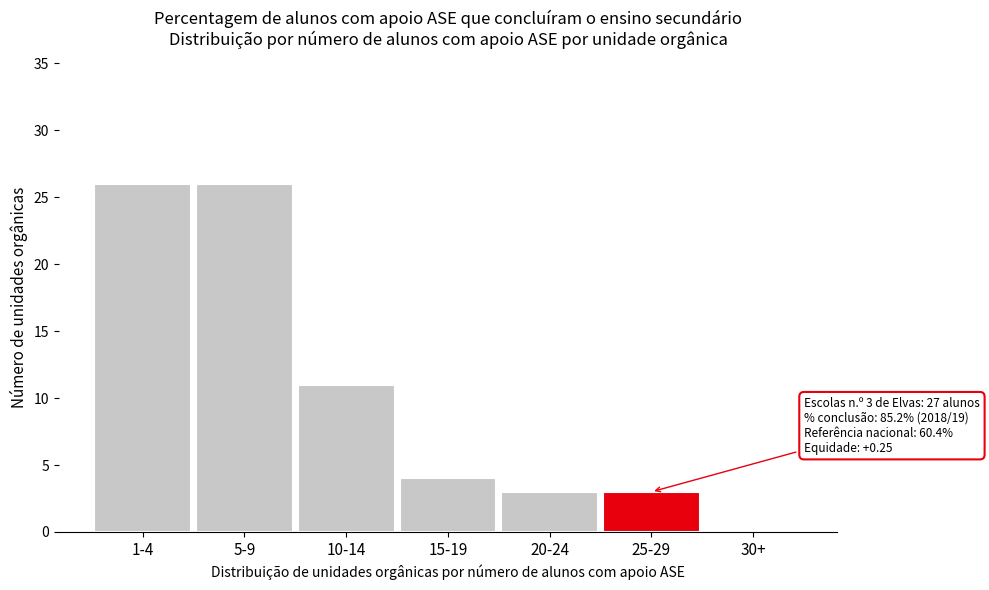

Reading left to right, extract all data points from this chart.

1-4=26	5-9=26	10-14=11	15-19=4	20-24=3	25-29=3	30+=0